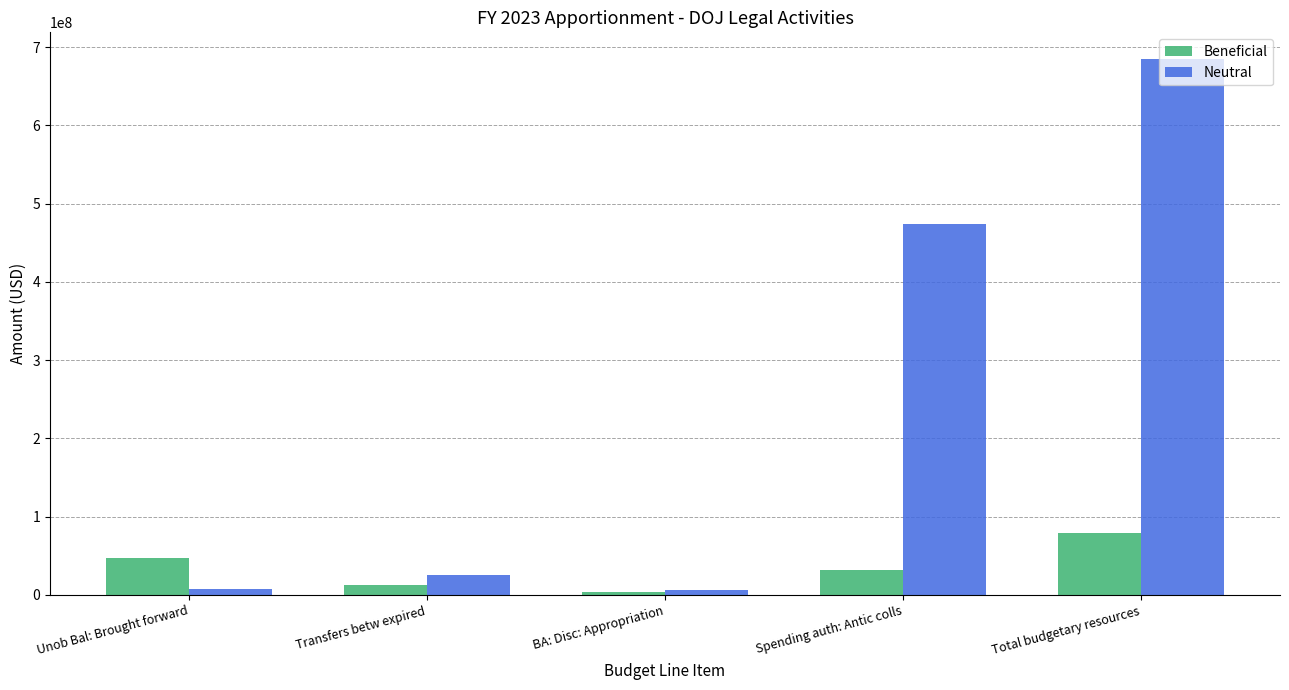

What is the average value of the Beneficial series?

34985831